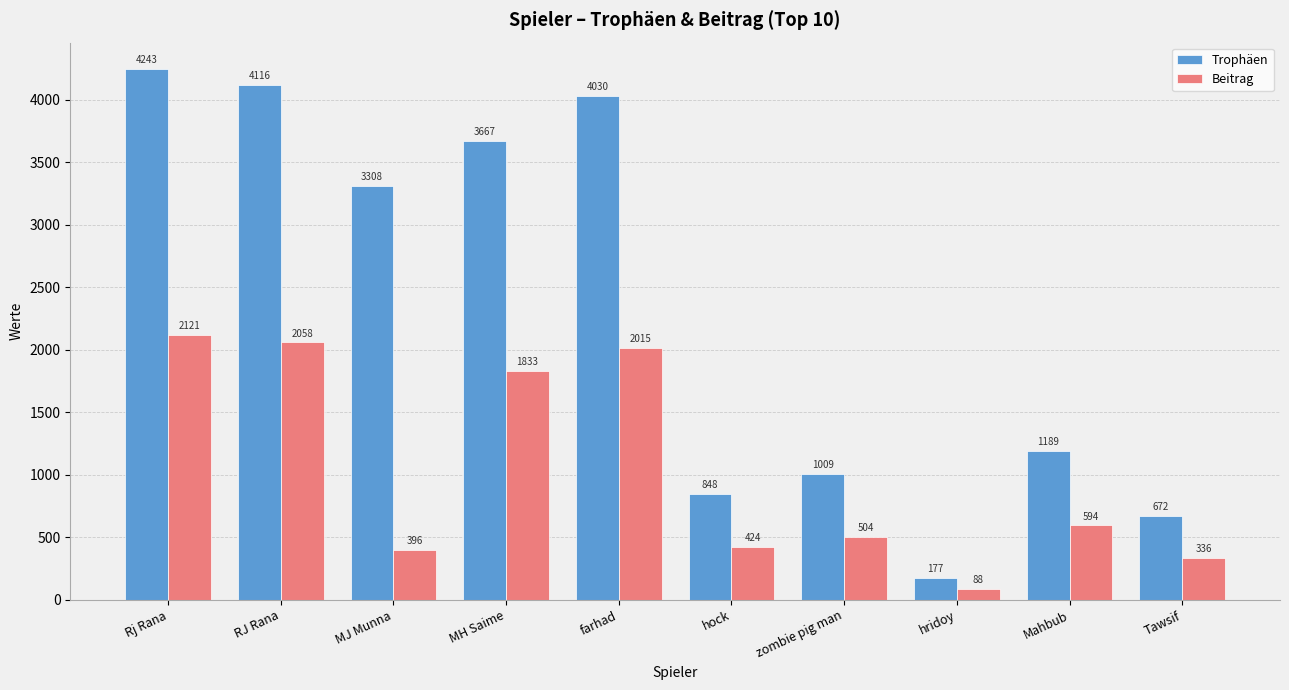

True or false: Beitrag has a value of 2015 at farhad.

True